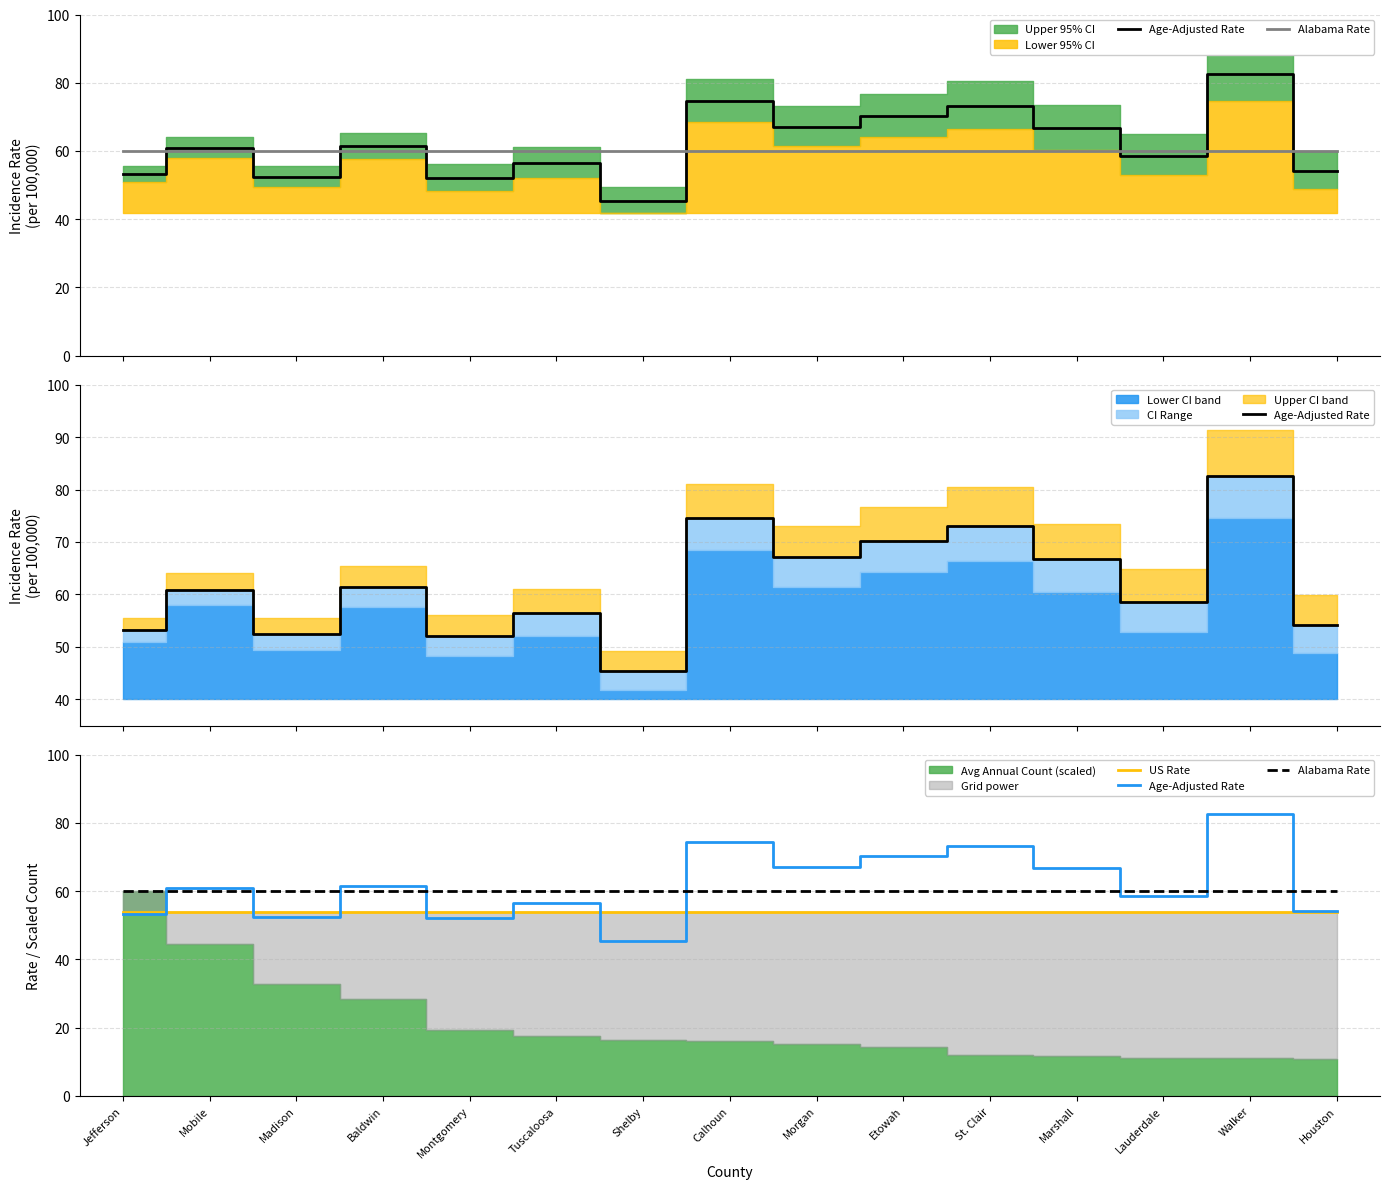

What is the sum of all Alabama Rate values?

901.5